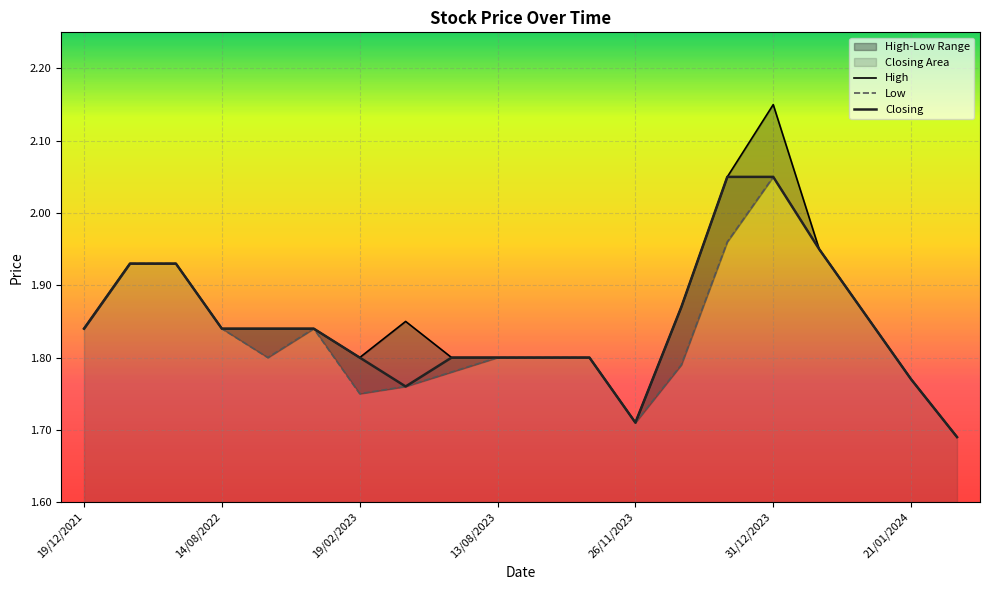

What is the difference between the maximum and minimum values in the High series?

0.5